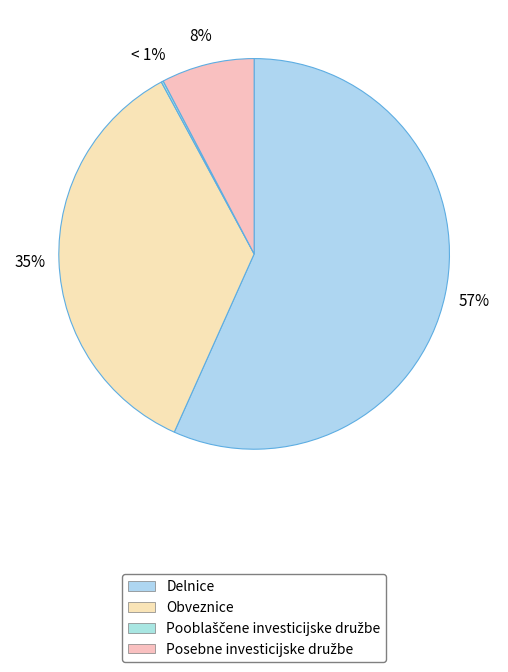

Which slice is the largest?

Delnice